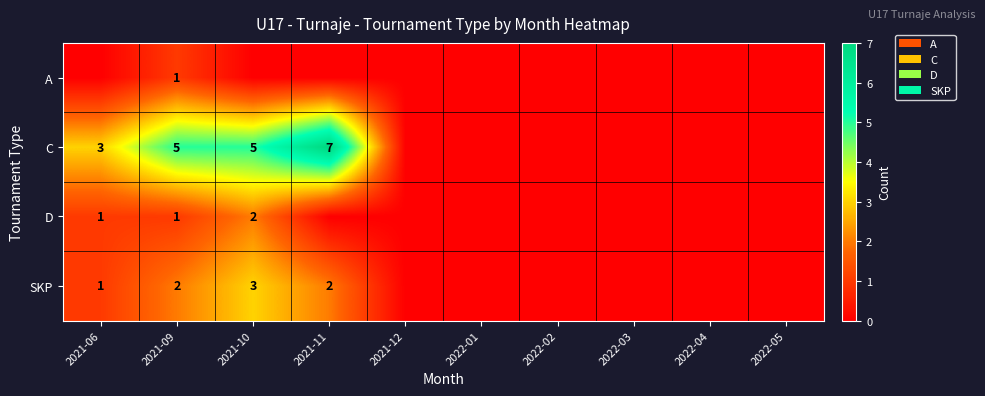

The C series shows 3 at 2021-06. True or false?

True